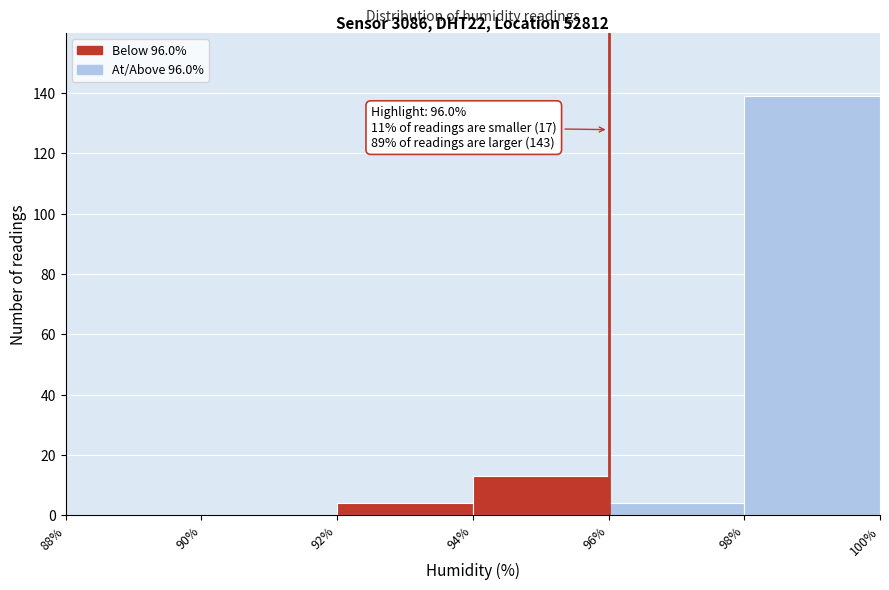

Over which range of the x-axis is the bar tallest?

98% to 100%